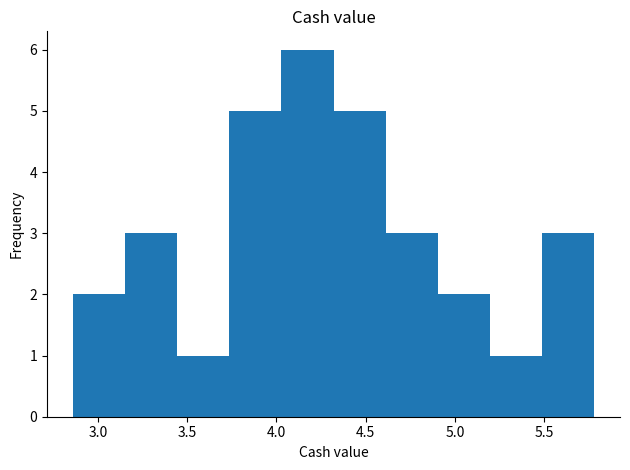

Reading left to right, list every bar in this chart as the range it spans on the x-axis followed by its height. Neither the bar edges nor the heights are printed on the chart, so give them approximately, as read against the axes.

2.85 to 3.15: 2
3.15 to 3.45: 3
3.45 to 3.75: 1
3.75 to 4.05: 5
4.05 to 4.30: 6
4.30 to 4.60: 5
4.60 to 4.90: 3
4.90 to 5.20: 2
5.20 to 5.50: 1
5.50 to 5.80: 3